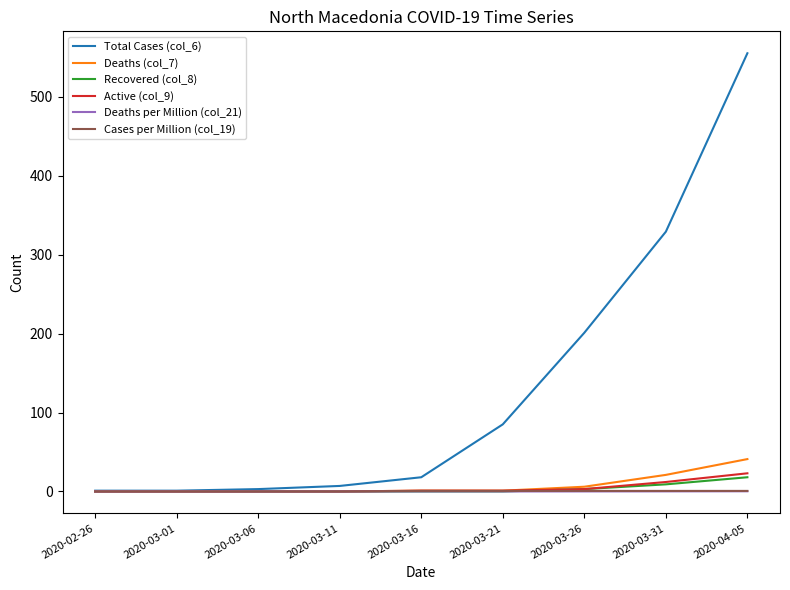

Which series has the widest spread of values?

Total Cases (col_6)